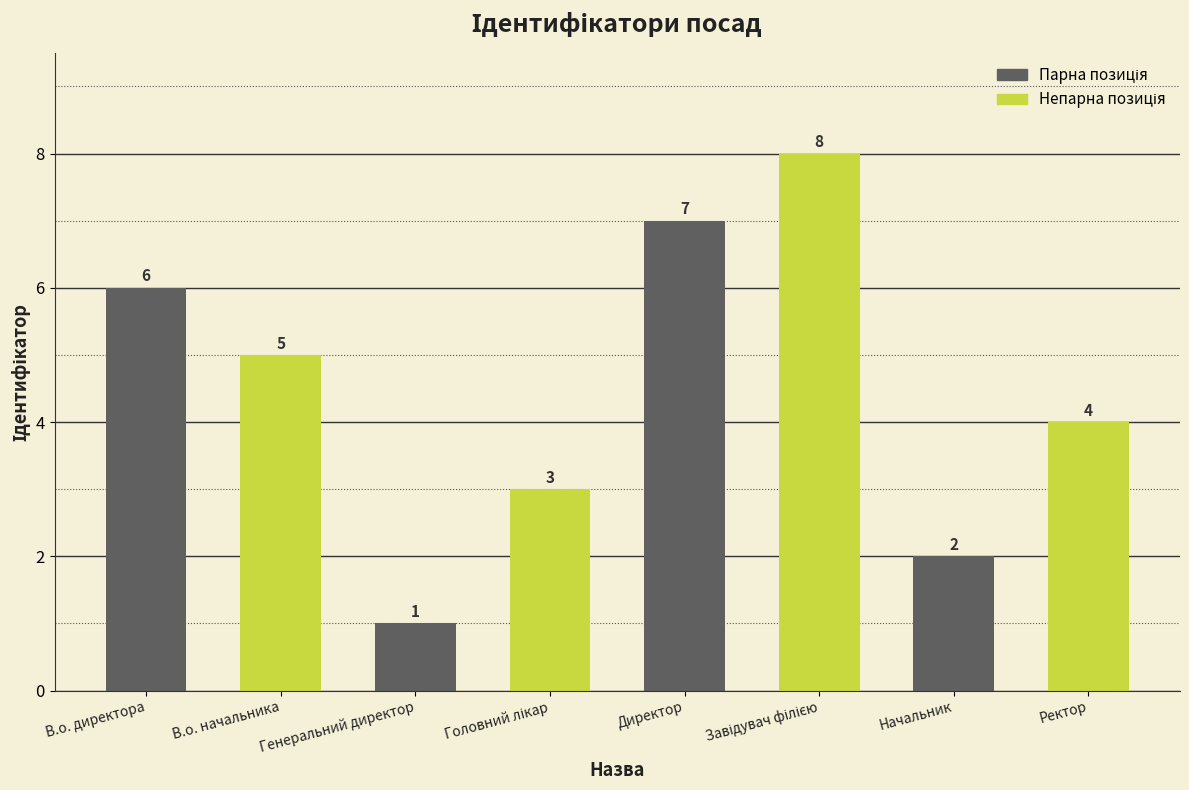

What is the difference between the maximum and second lowest values?

6